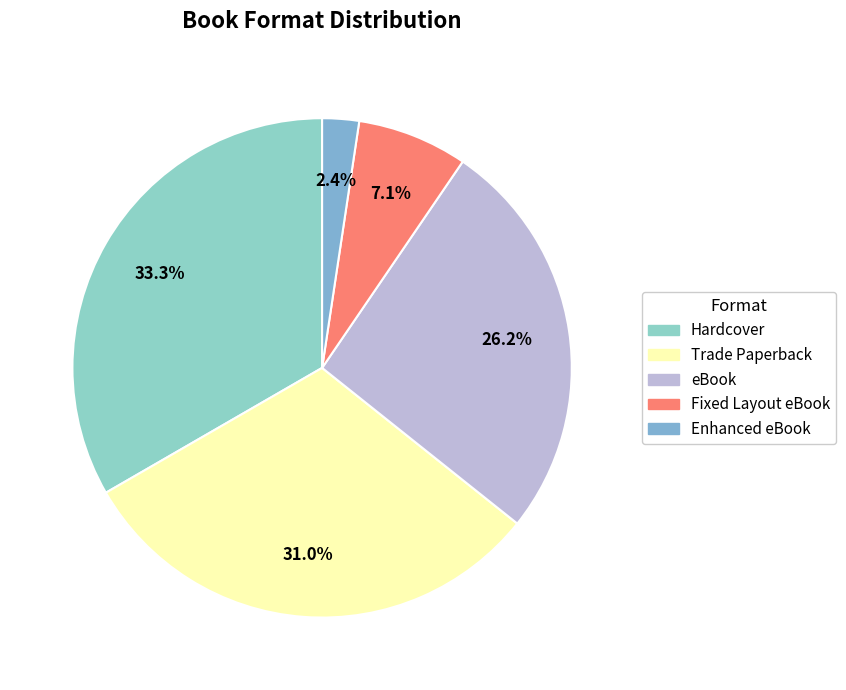

The Fixed Layout eBook slice represents 7% of the pie. True or false?

True